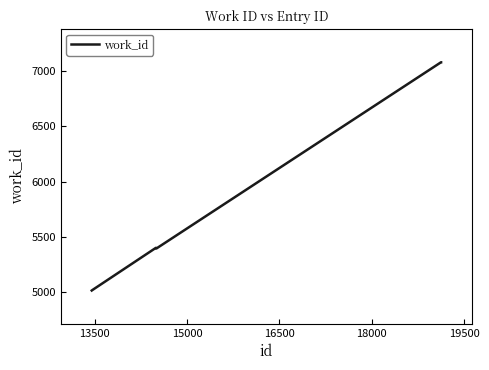

What is the maximum value shown in the chart?

7080